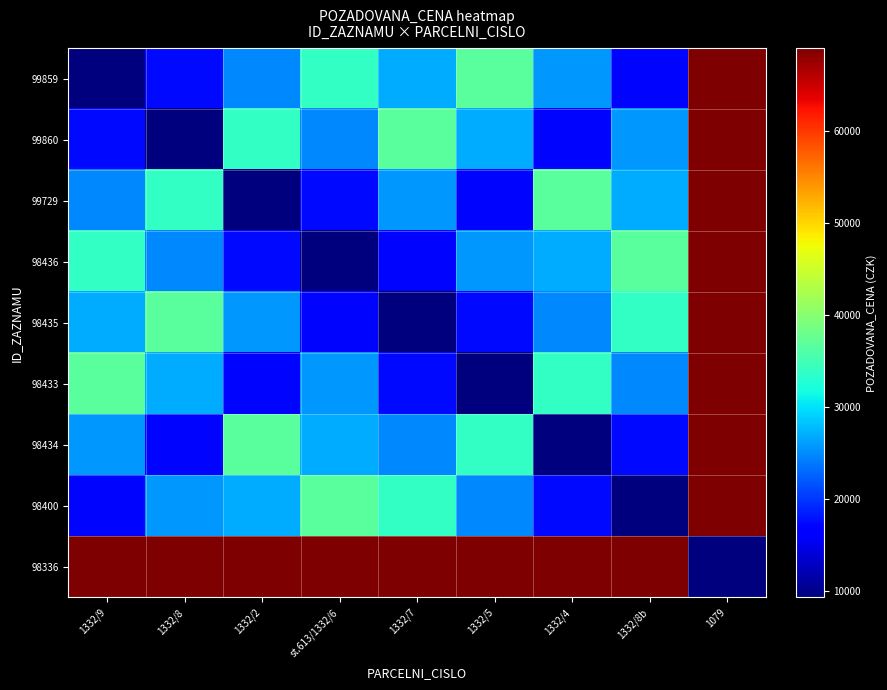

What is the total value across all series at 1332/8?

260200